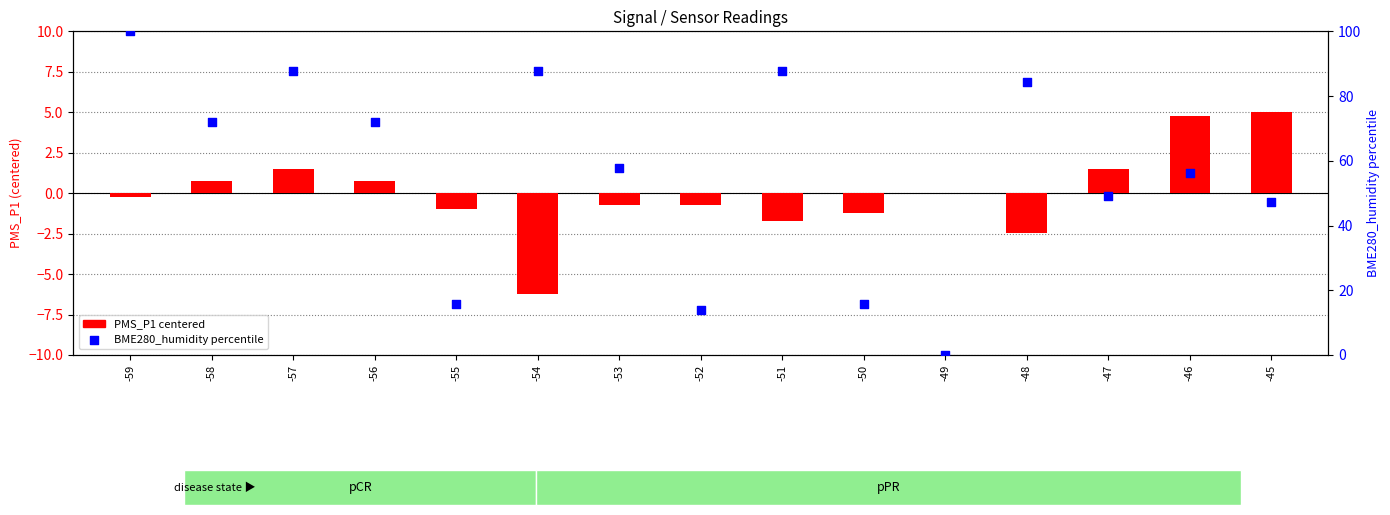

Is the value of BME280_humidity percentile at -53 greater than the value of PMS_P1 (centered) at -45?

Yes